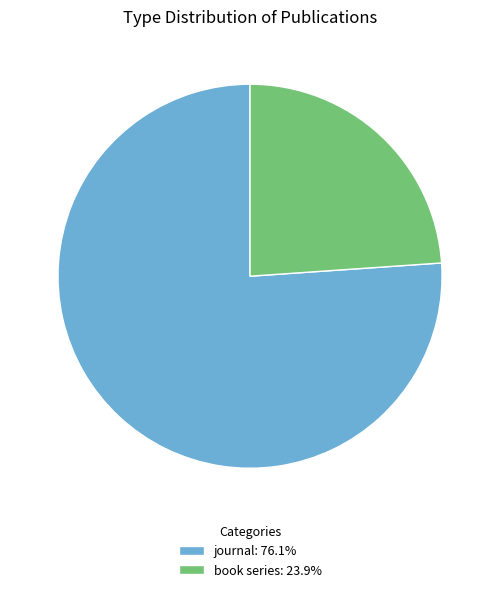

Is it true that book series is 11% of the pie?

False